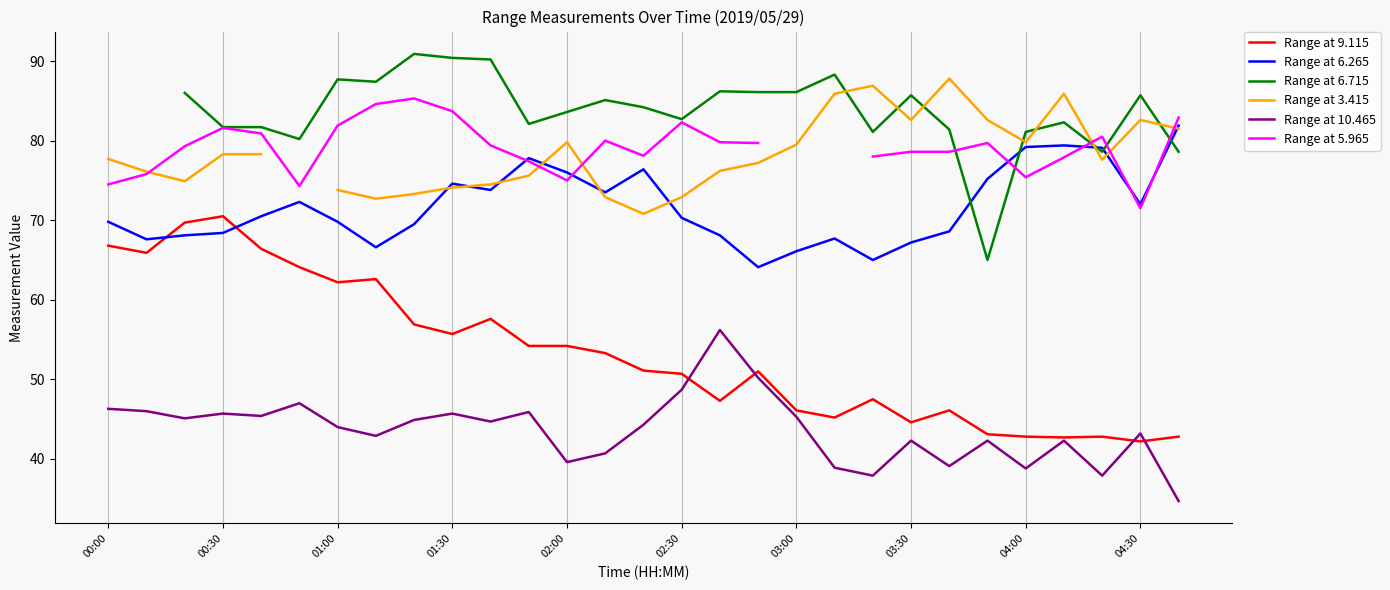

True or false: Range at 9.115 and Range at 6.265 intersect in this chart.

True